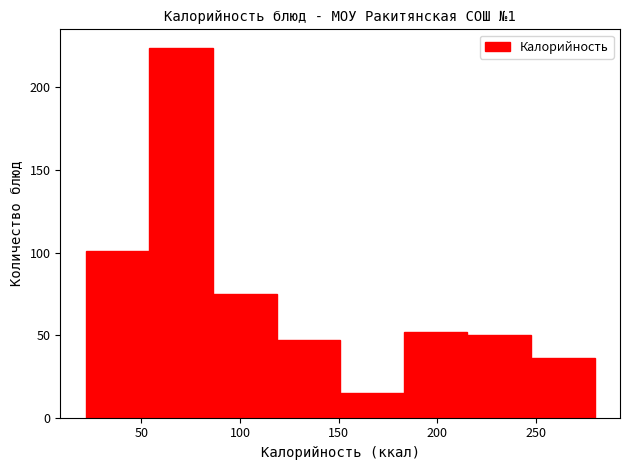

Which range on the x-axis has the tallest bar?

55 to 85